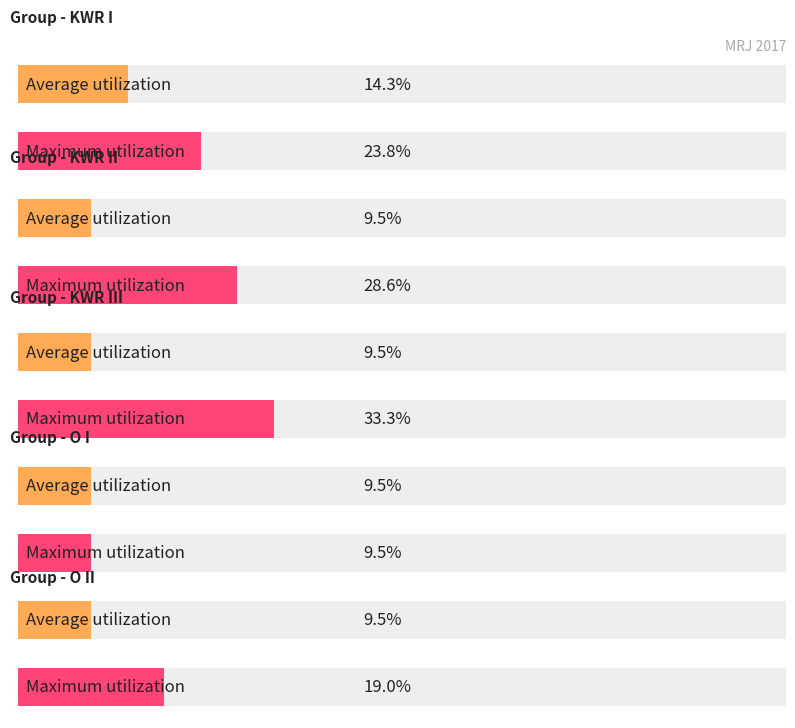

Rank the series by their average value, from highest to lowest.

Maximum utilization, Average utilization